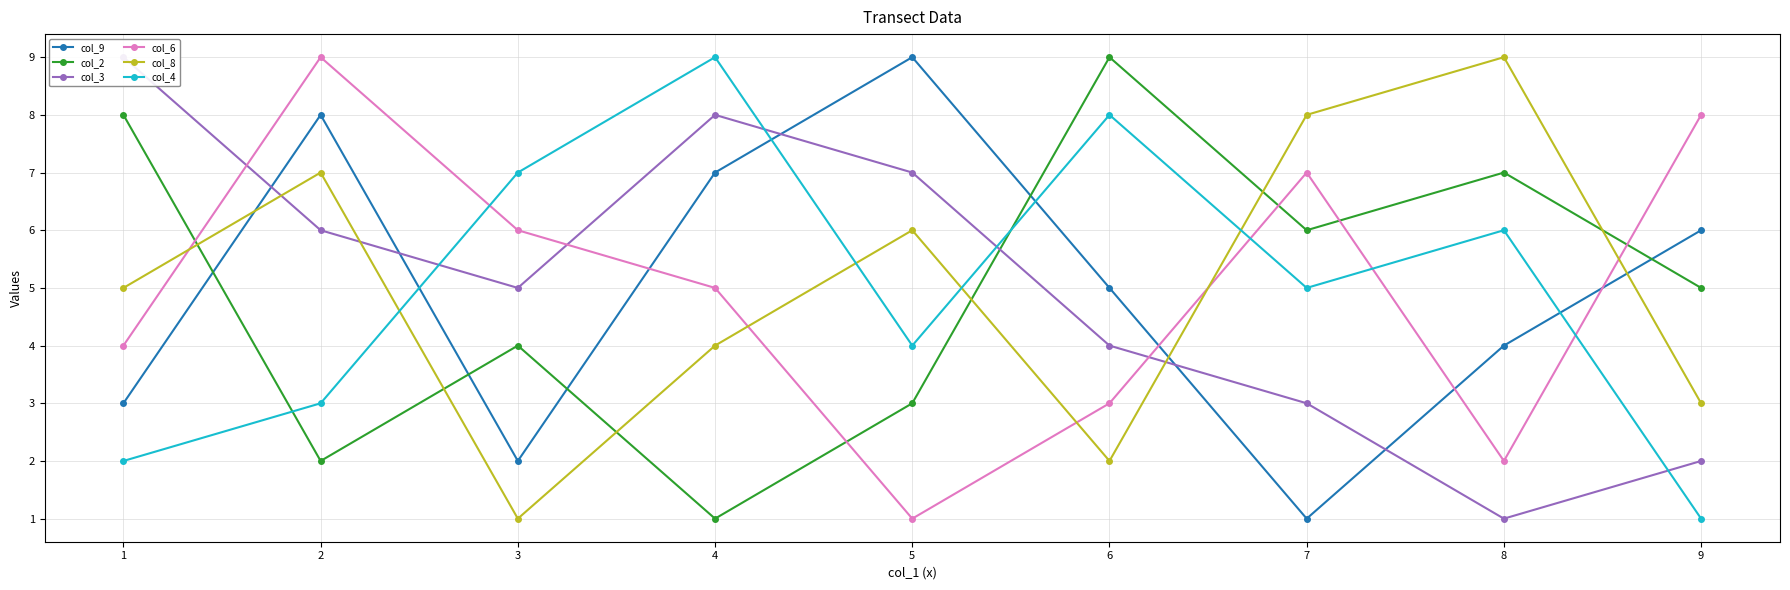

How many lines are shown in the chart?

6